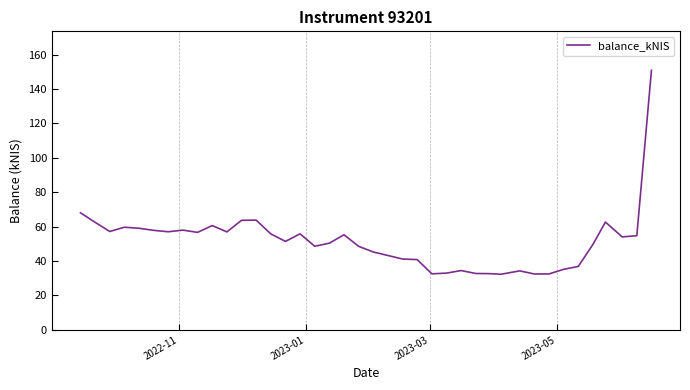

What is the average value?

51.5